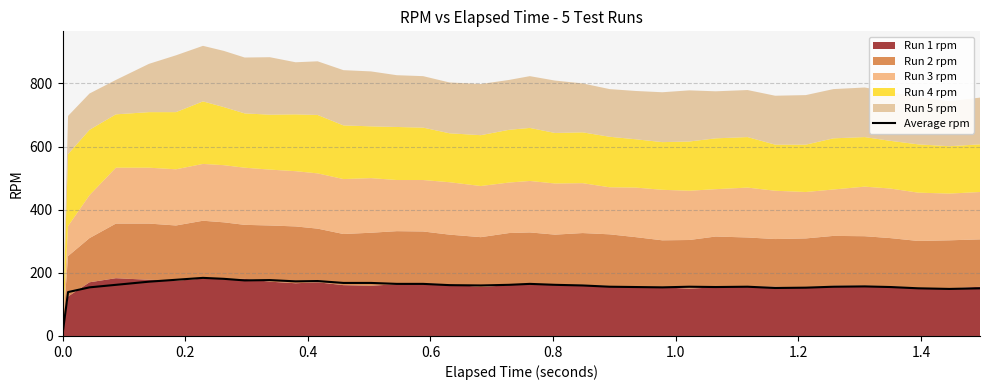

Does the chart have visible grid lines?

Yes